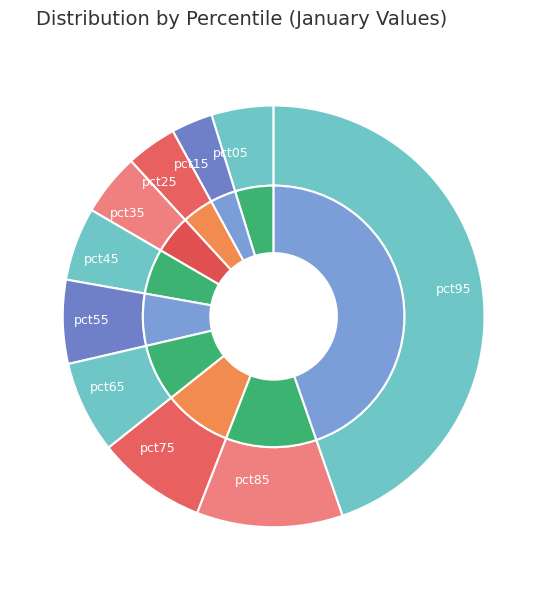

Is there a majority slice in this chart?

No